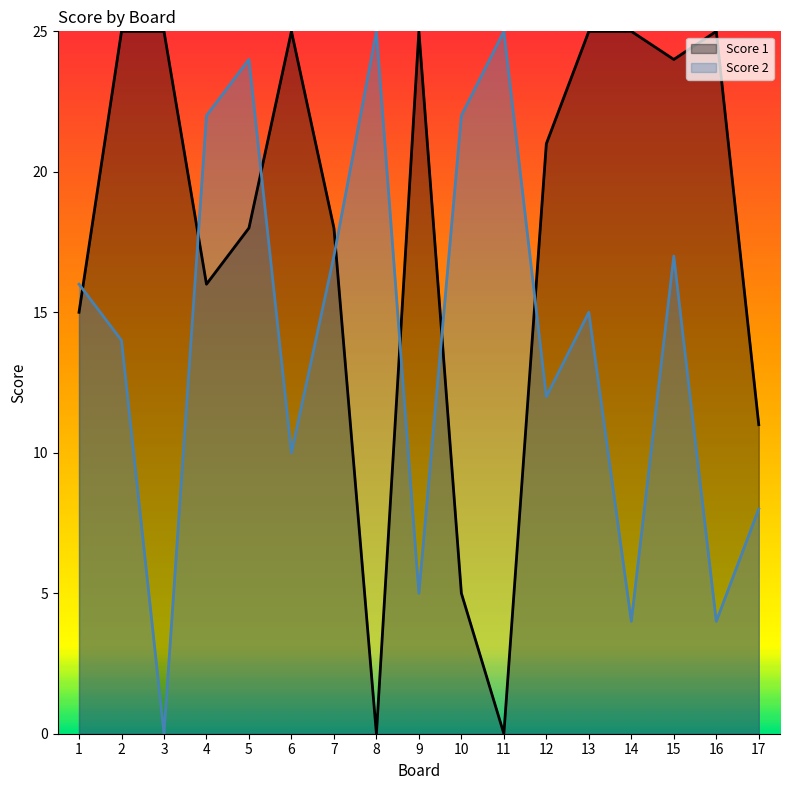

In Score 2, how many points are higher than both neighbors (excluding endpoints)?

5